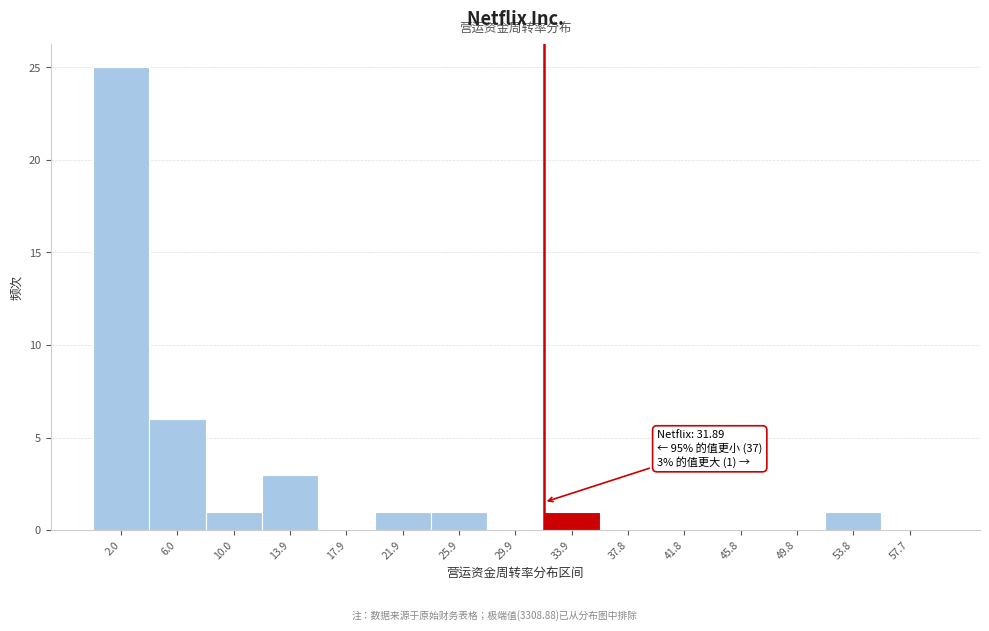

Which range on the x-axis has the tallest bar?

0.0 to 4.0